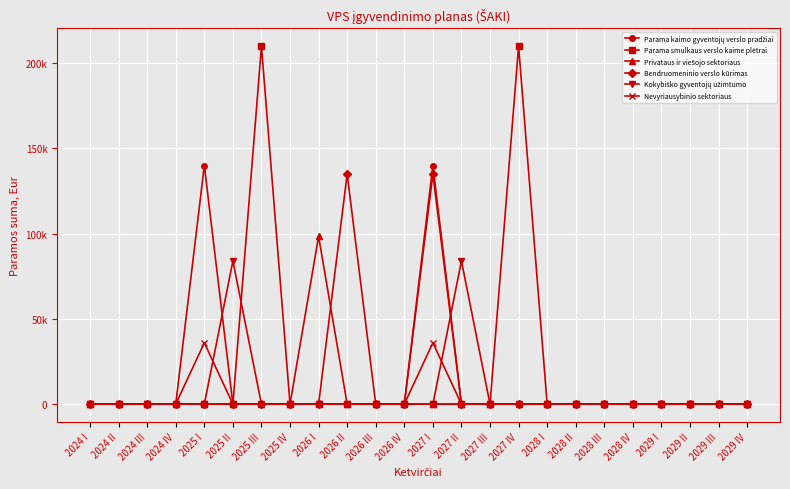

Between 2025 III and 2029 I, which is larger?

2025 III